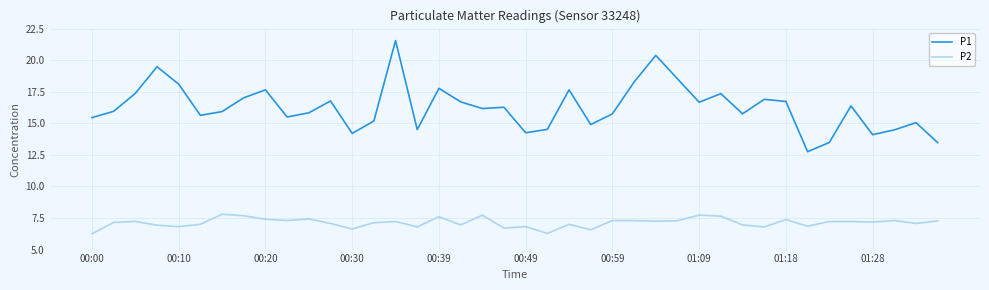

How many lines are shown in the chart?

2